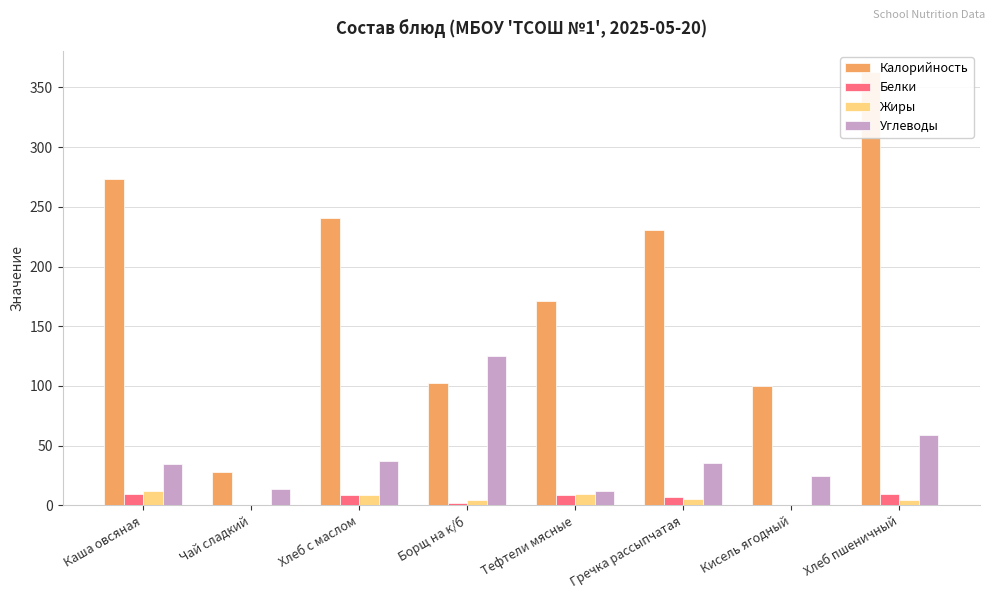

Which label corresponds to the largest value in the chart?

Хлеб пшеничный